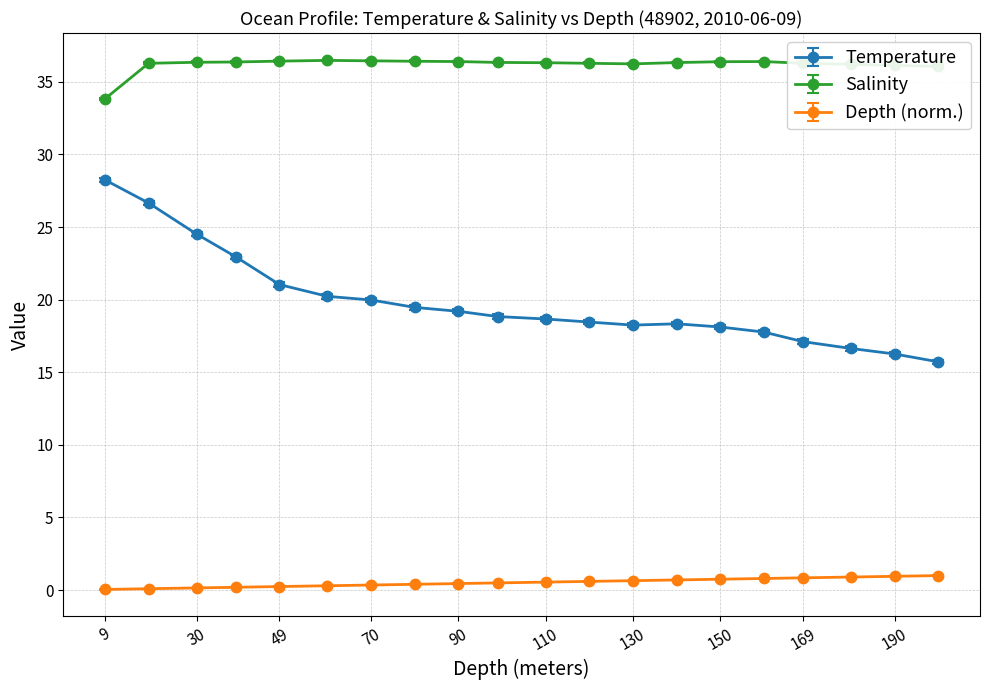

List the series in order of their overall mean, lowest first.

Depth (norm.), Temperature, Salinity